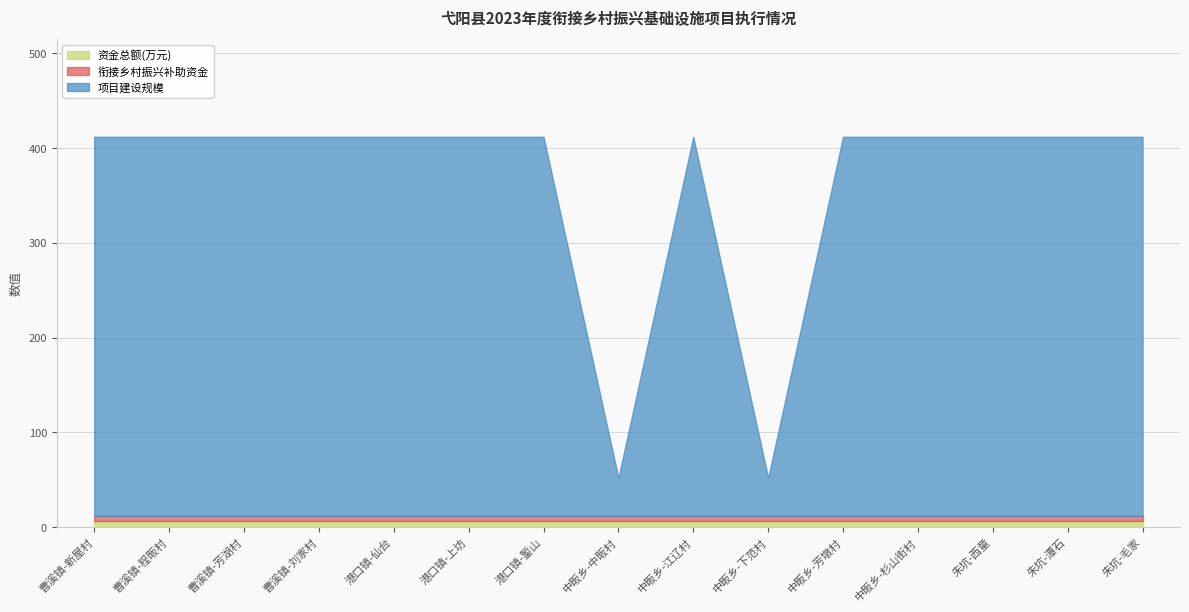

What is the average value of the 项目建设规模 series?

352